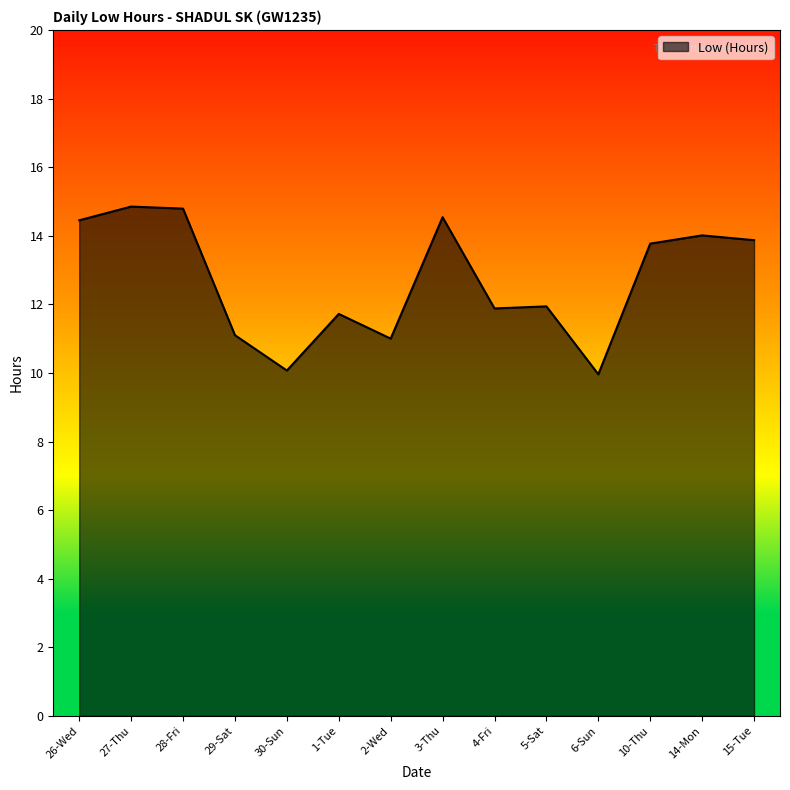

What is the change in value from 27-Thu to 14-Mon?

-0.8